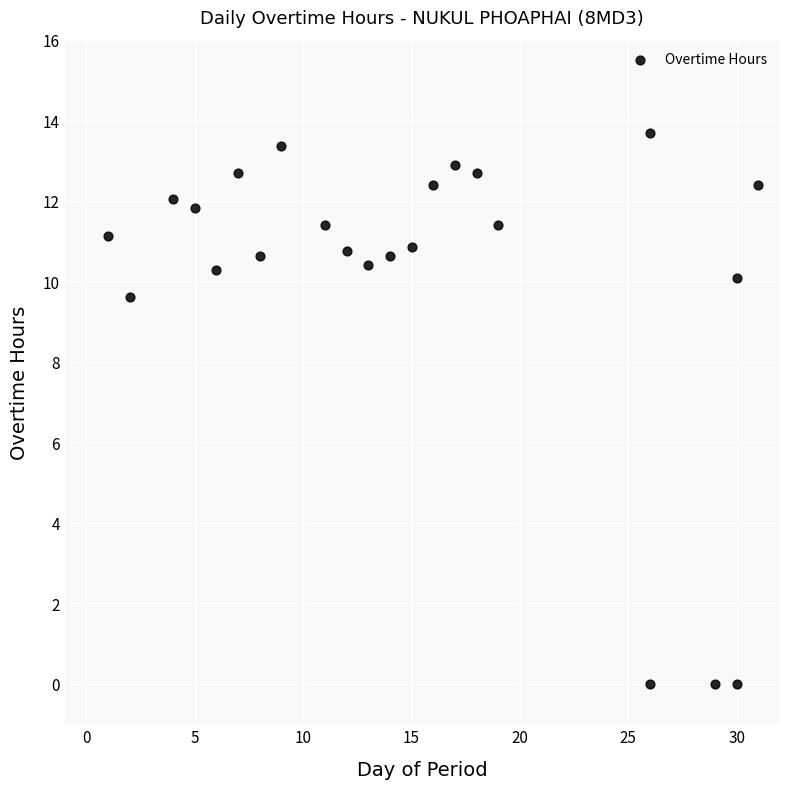

What is the range of Y values (max minus min)?

13.7